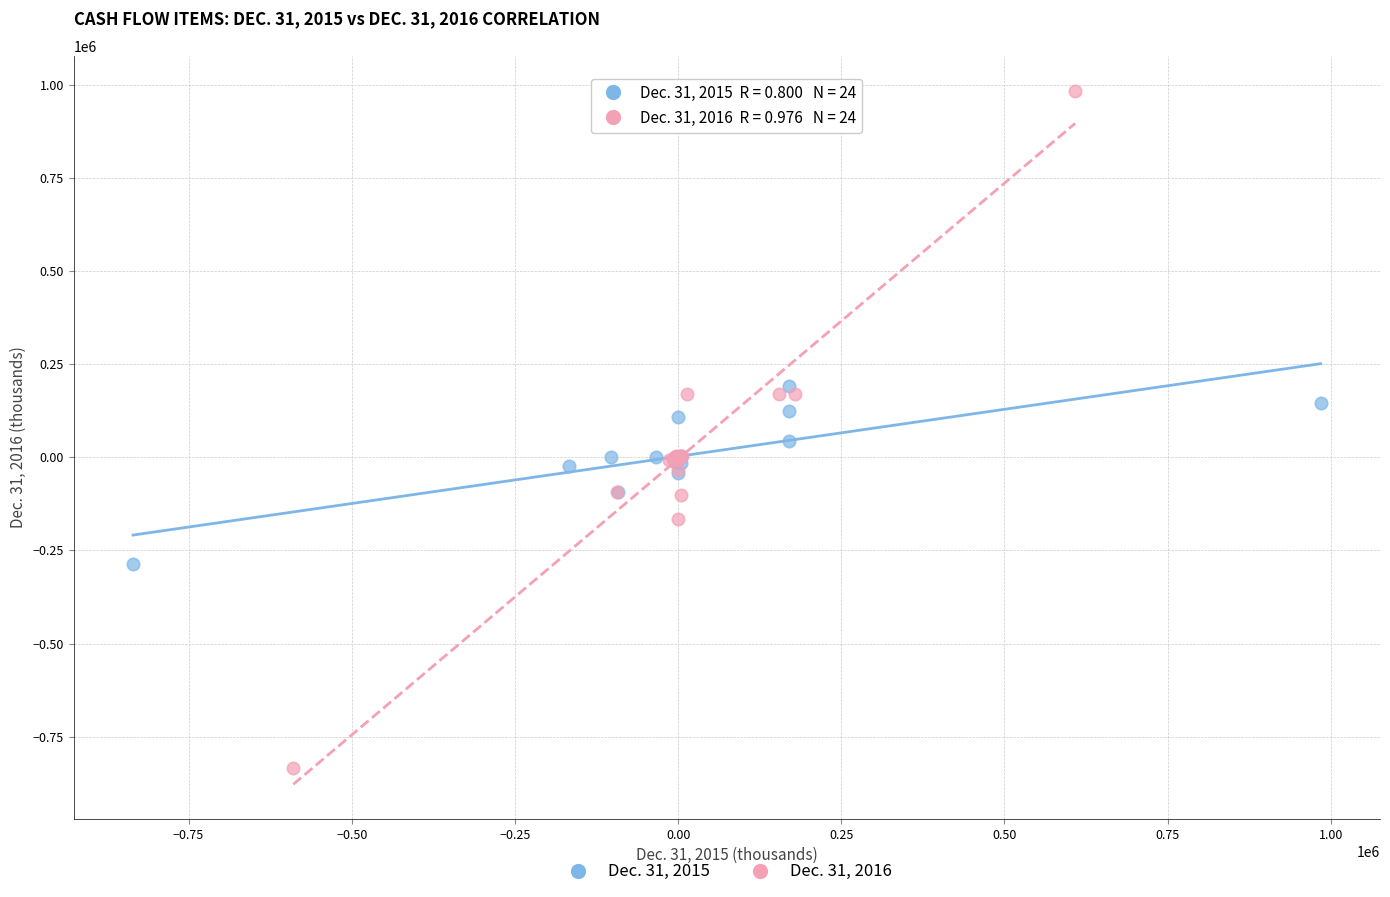

Which series reaches the maximum Y coordinate?

Dec. 31, 2016